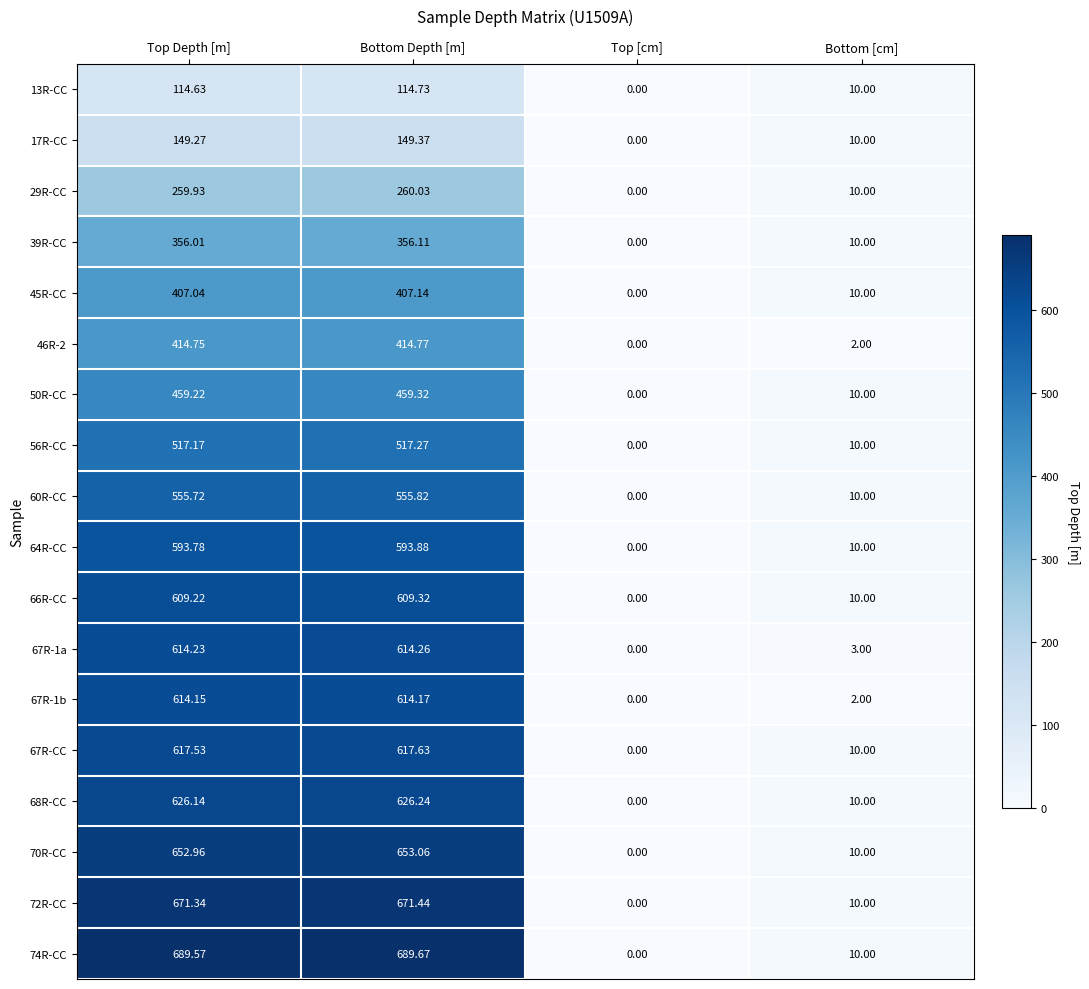

At which category does the chart reach its peak across all series?

Bottom Depth [m]